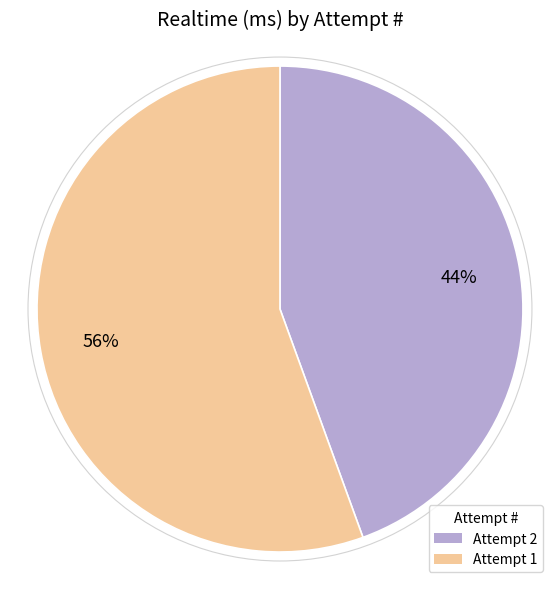

To the nearest percent, what is the average slice percentage?

50%